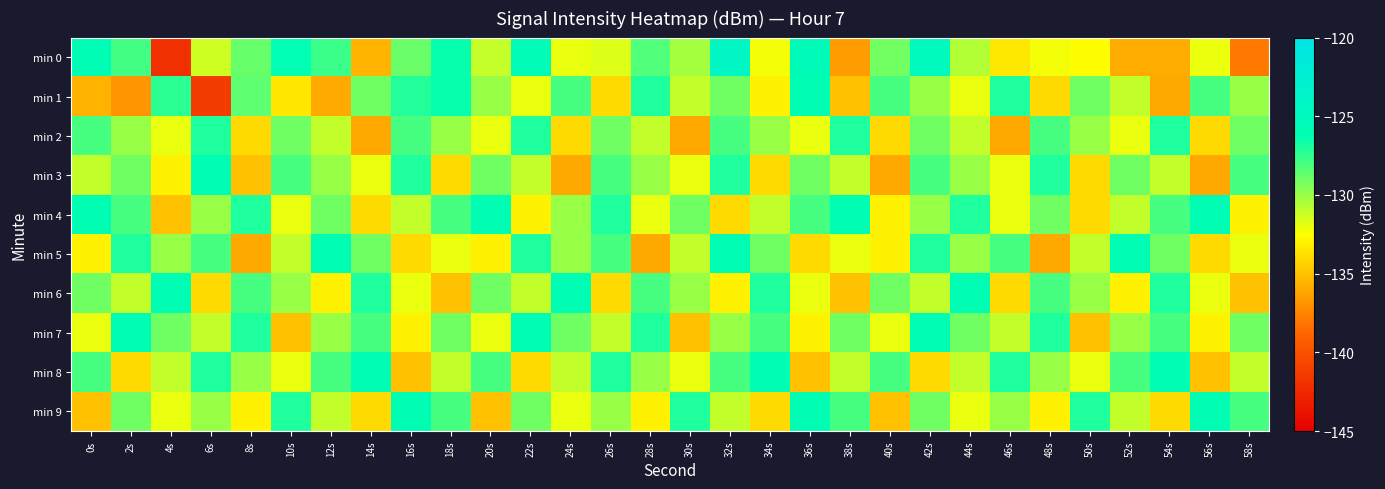

What is the total value across all series at 24s?

-1308.0